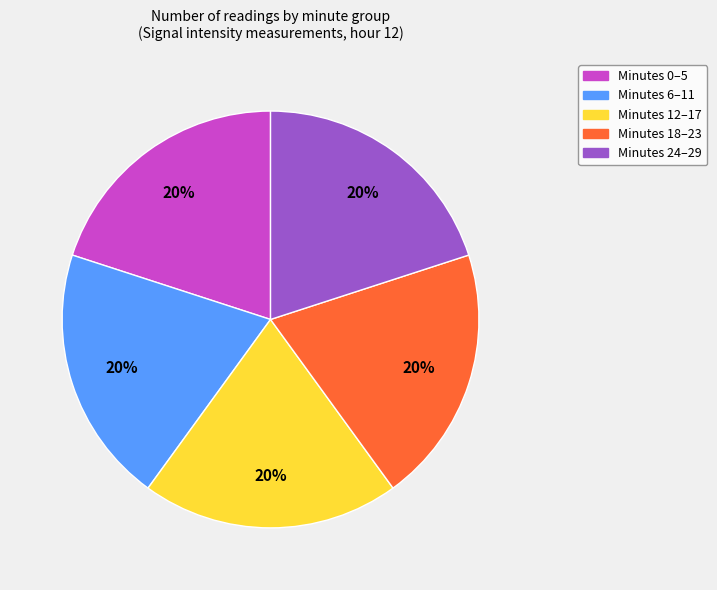

To the nearest percent, what is the combined percentage of Minutes 6–11 and Minutes 18–23?

40%